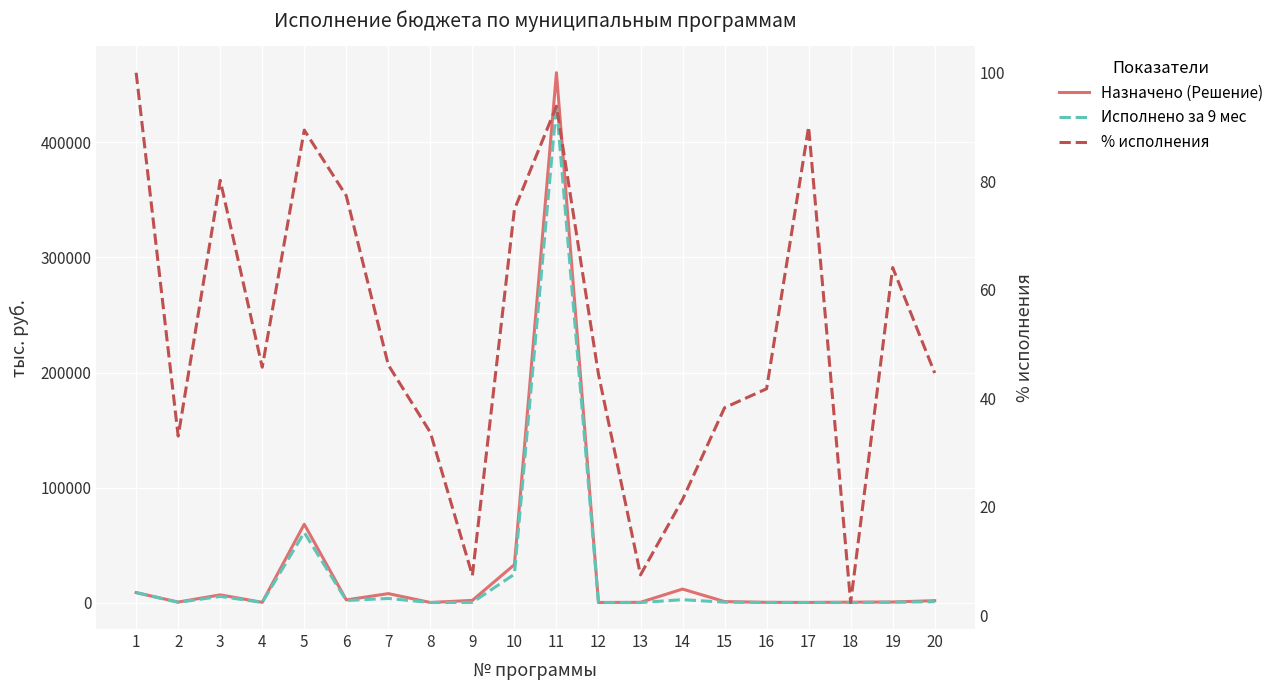

True or false: Назначено (Решение) has a value of 1640.7 at 20.

True